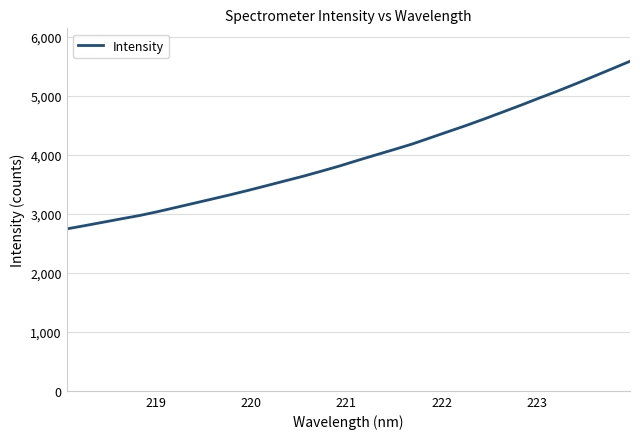

What is the minimum value shown in the chart?

2744.3